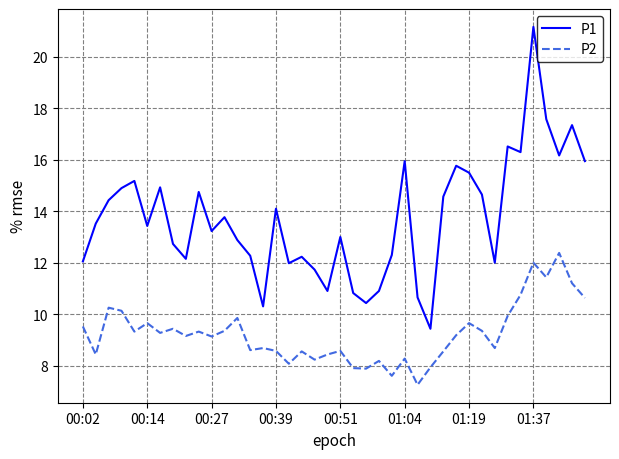

What is the average value of the P2 series?

9.2